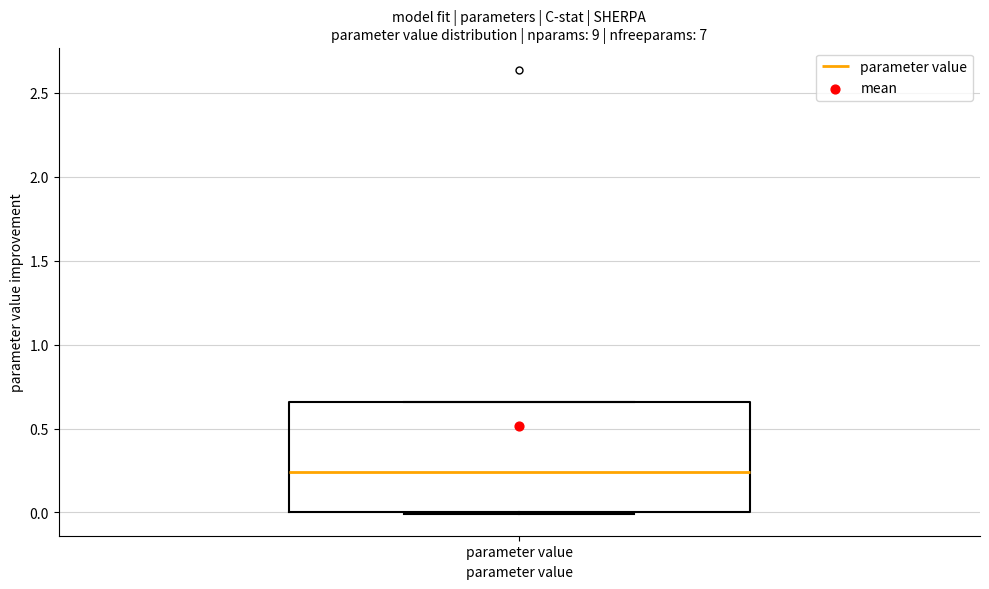

Where is the lower edge of the box for parameter value on the y-axis? The values are not printed on the chart, so give them approximately, as read against the axis.

0.00